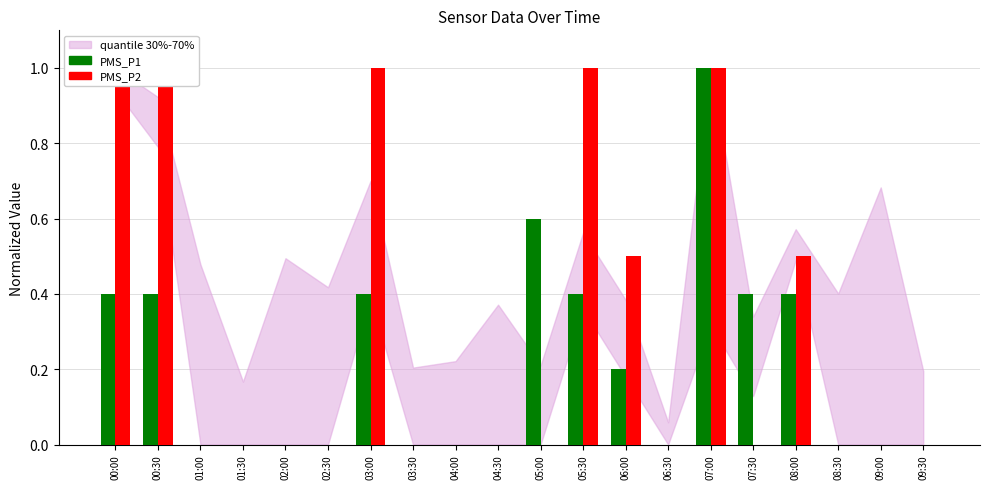

What is the label of the 18th bar from the right?

01:00